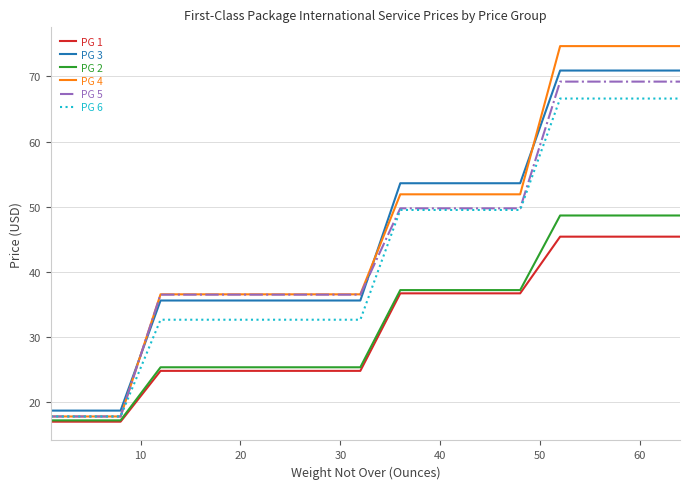

True or false: PG 1 and PG 3 cross at least once.

False